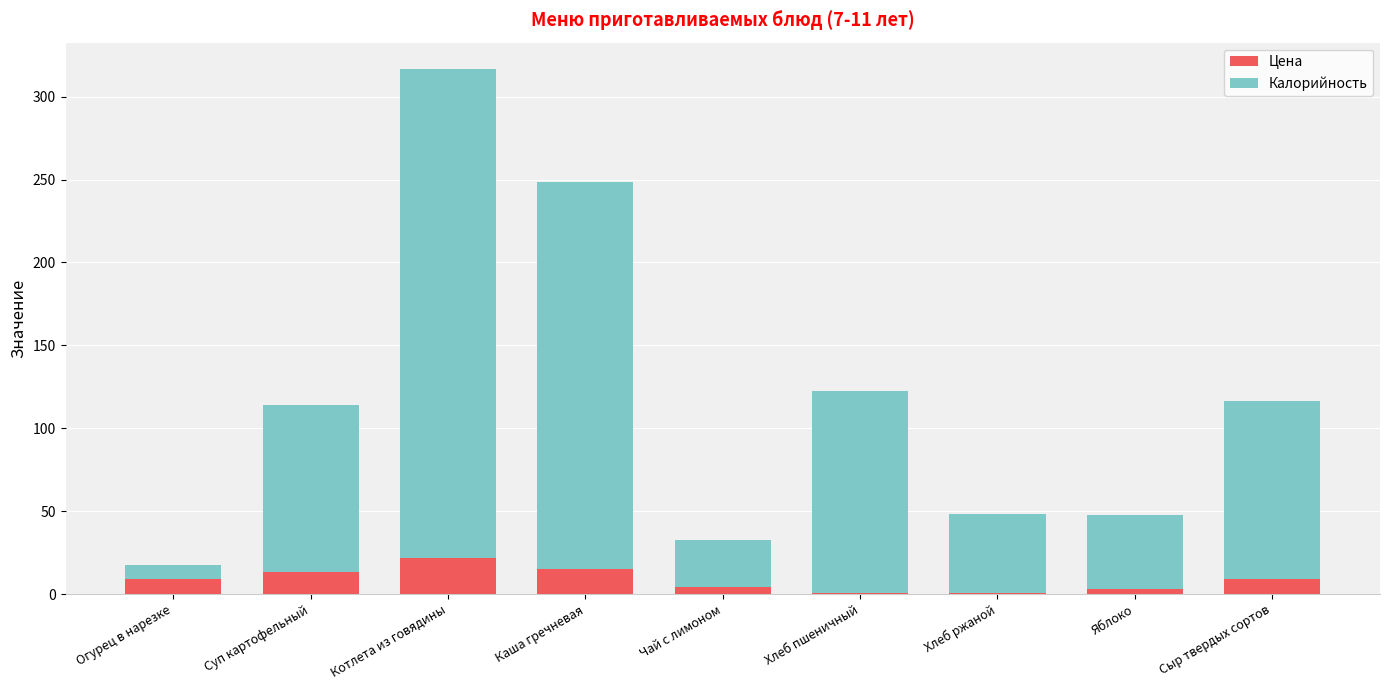

True or false: Цена has a value of 9.3 at Котлета из говядины.

False